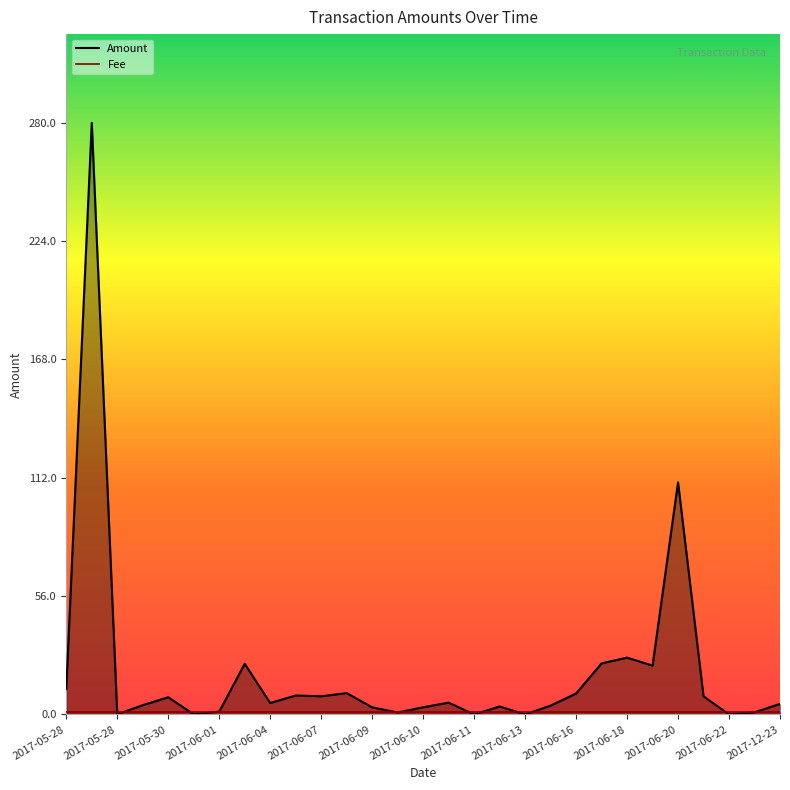

What is the maximum value for Fee?

1.0